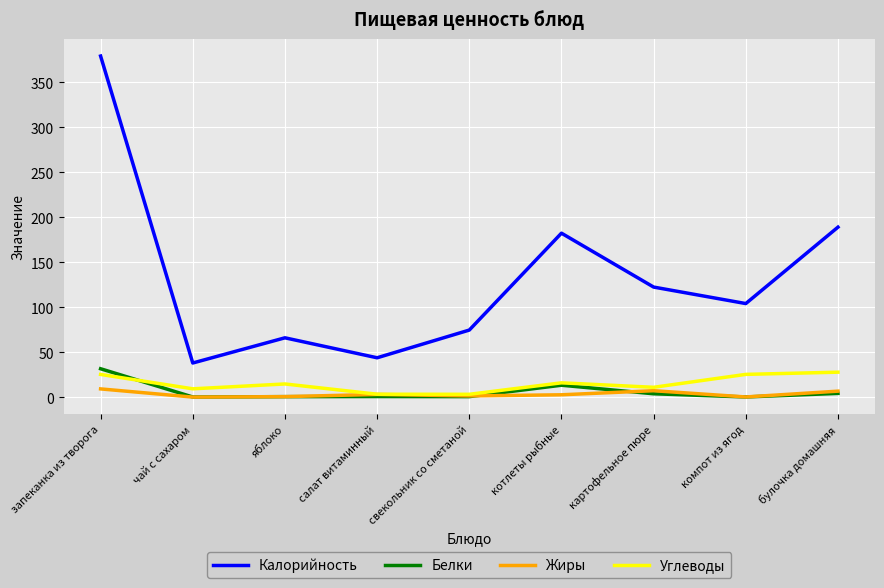

True or false: Белки and Калорийность cross at least once.

False